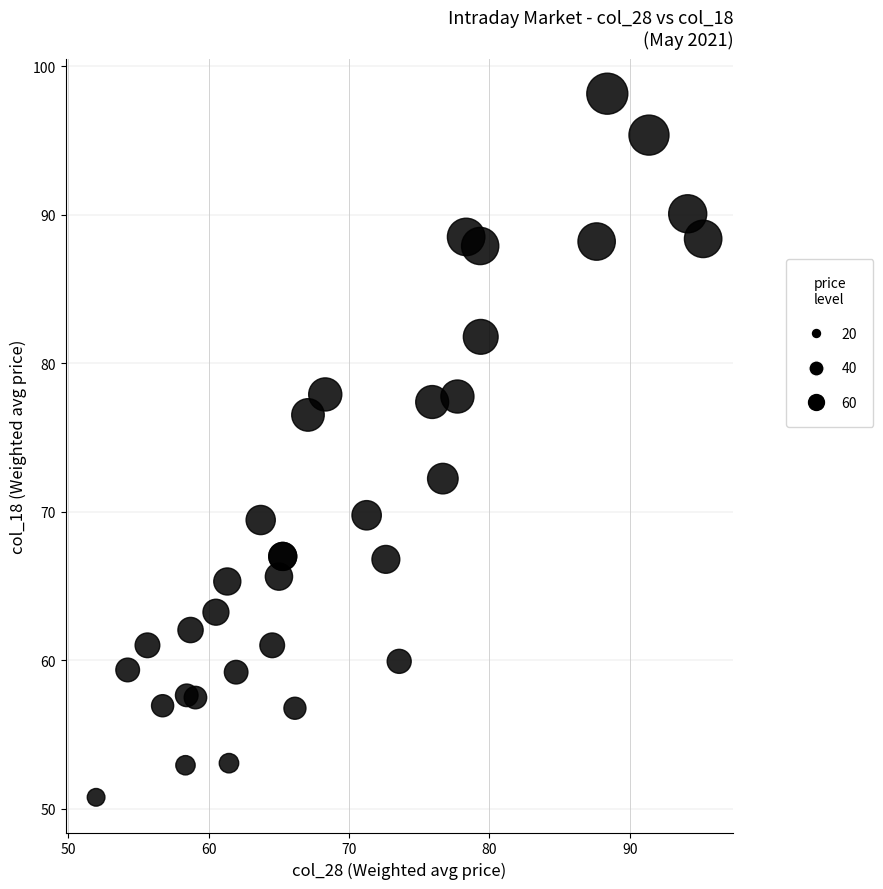

What Y value in the scatter plot is closest to 74?

72.2